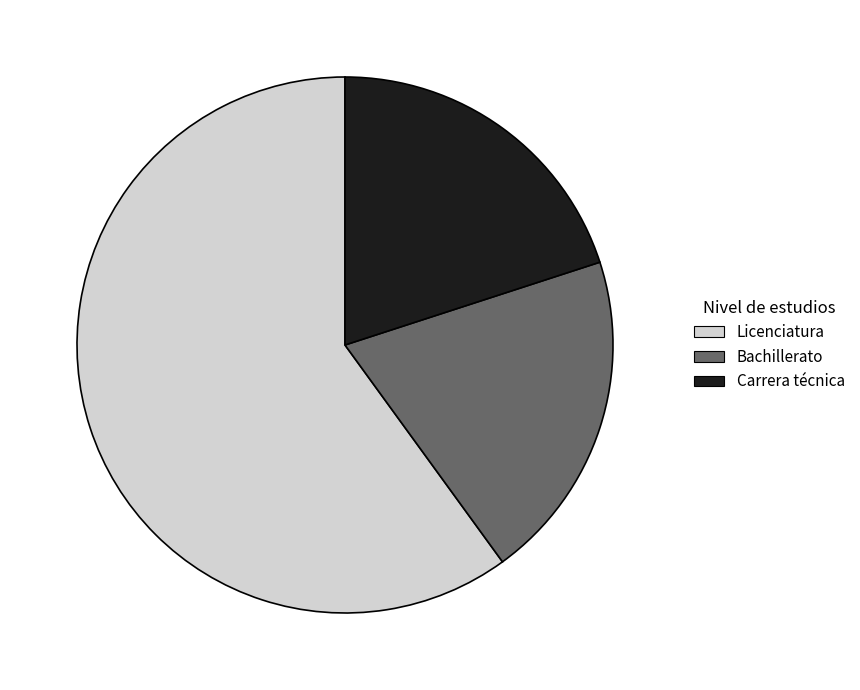

Does any single category account for the majority?

Yes